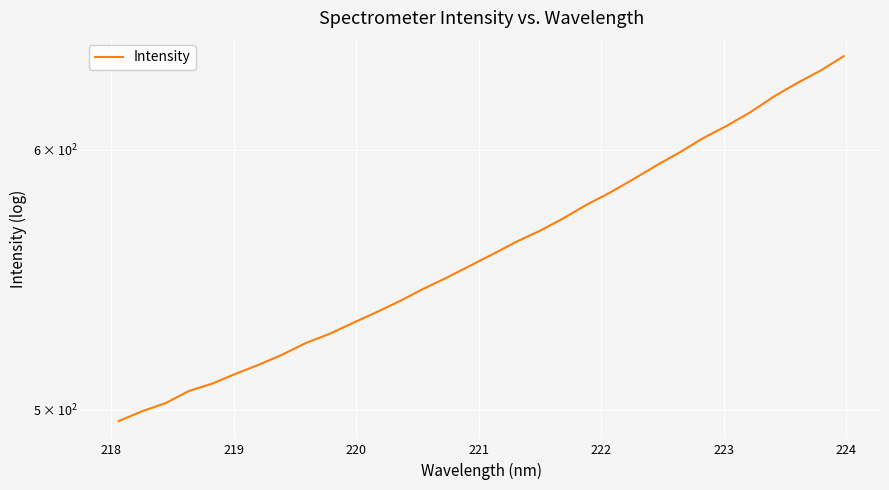

Reading left to right, transcribe all the data shown in this chart.

496.1	499.5	502.3	506.6	509.3	512.8	516.1	519.8	524.0	527.3	531.4	535.4	539.6	544.2	548.5	553.1	557.7	562.6	566.9	571.8	577.3	582.3	587.8	593.5	599.0	605.0	610.2	616.0	622.8	628.7	634.2	640.7